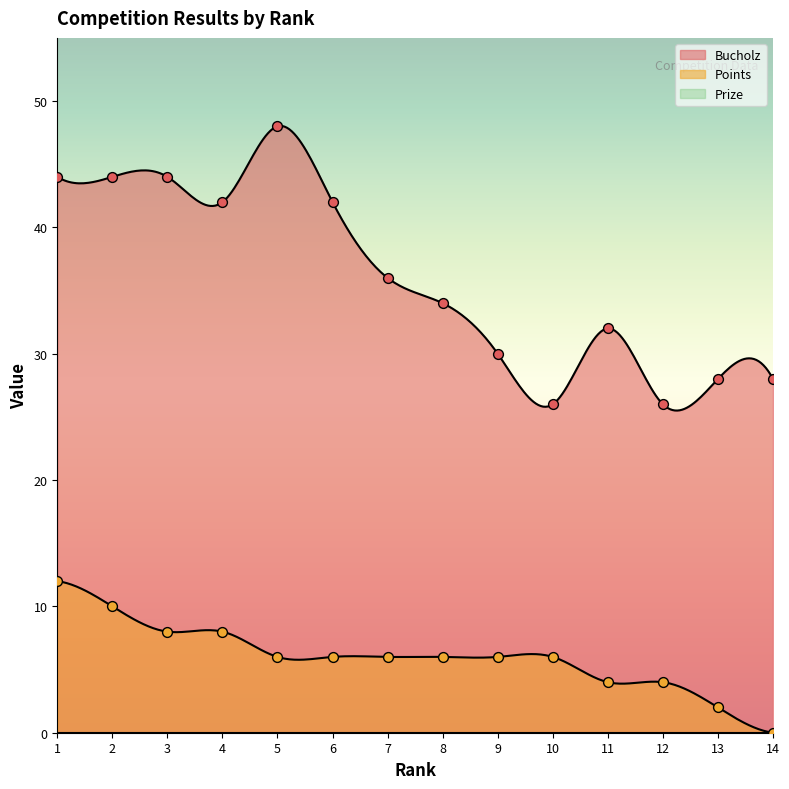

Which series contains the lowest Y value?

Points